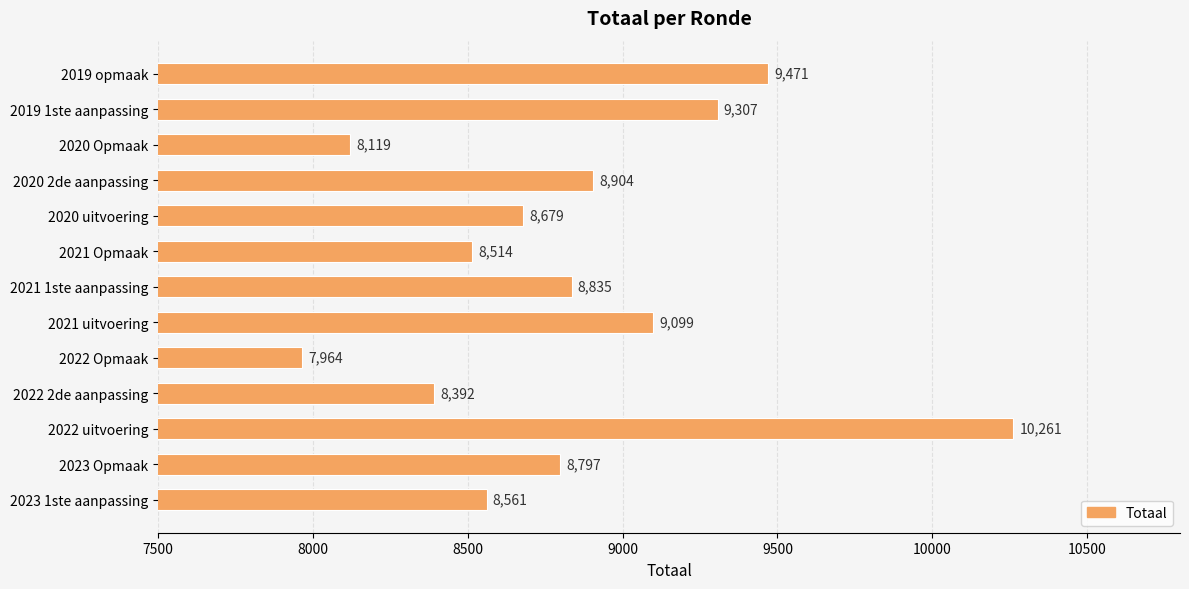

Does the chart contain any negative values?

No